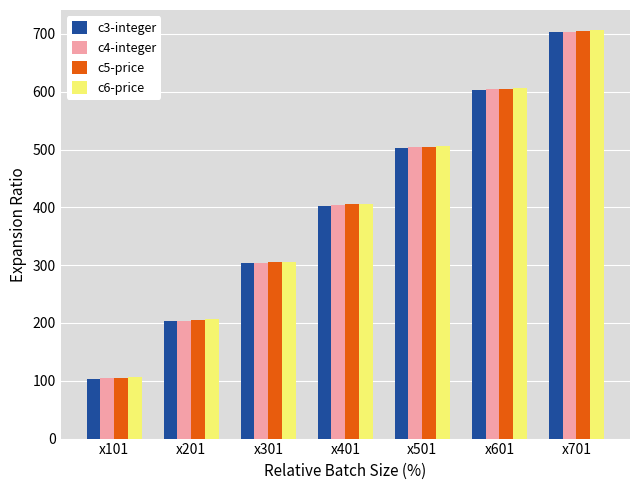

Where is c6-price nearest to the value 406?

x401